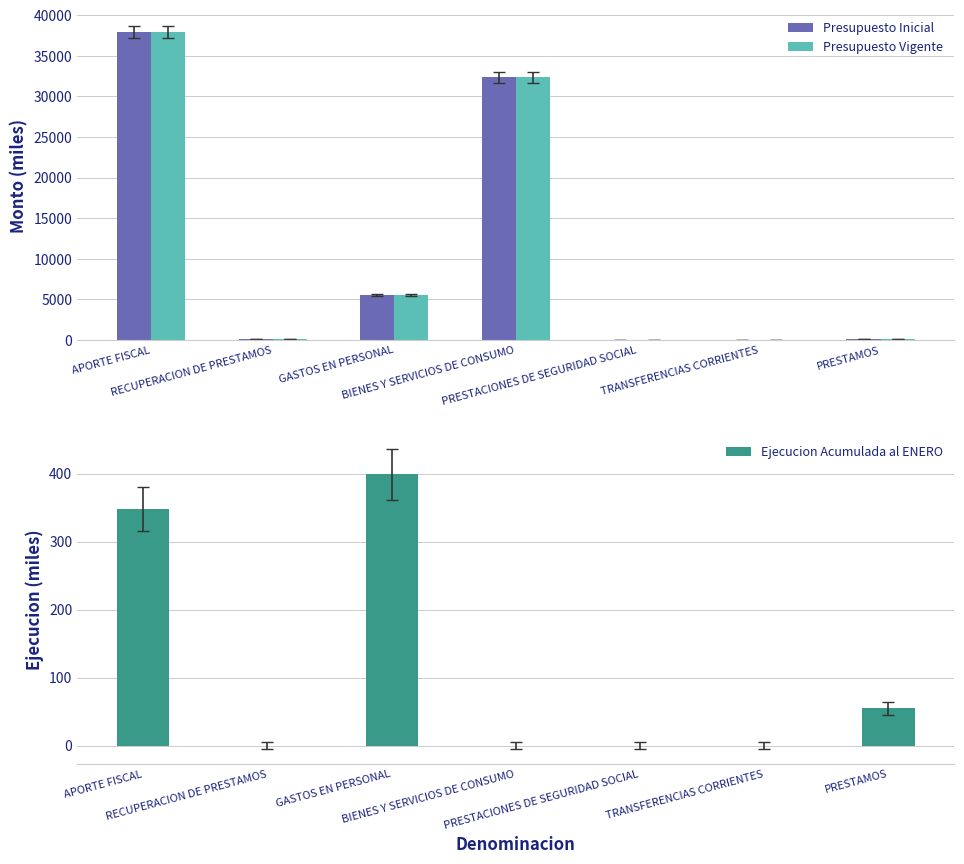

What is the total value across all series at TRANSFERENCIAS CORRIENTES?

8